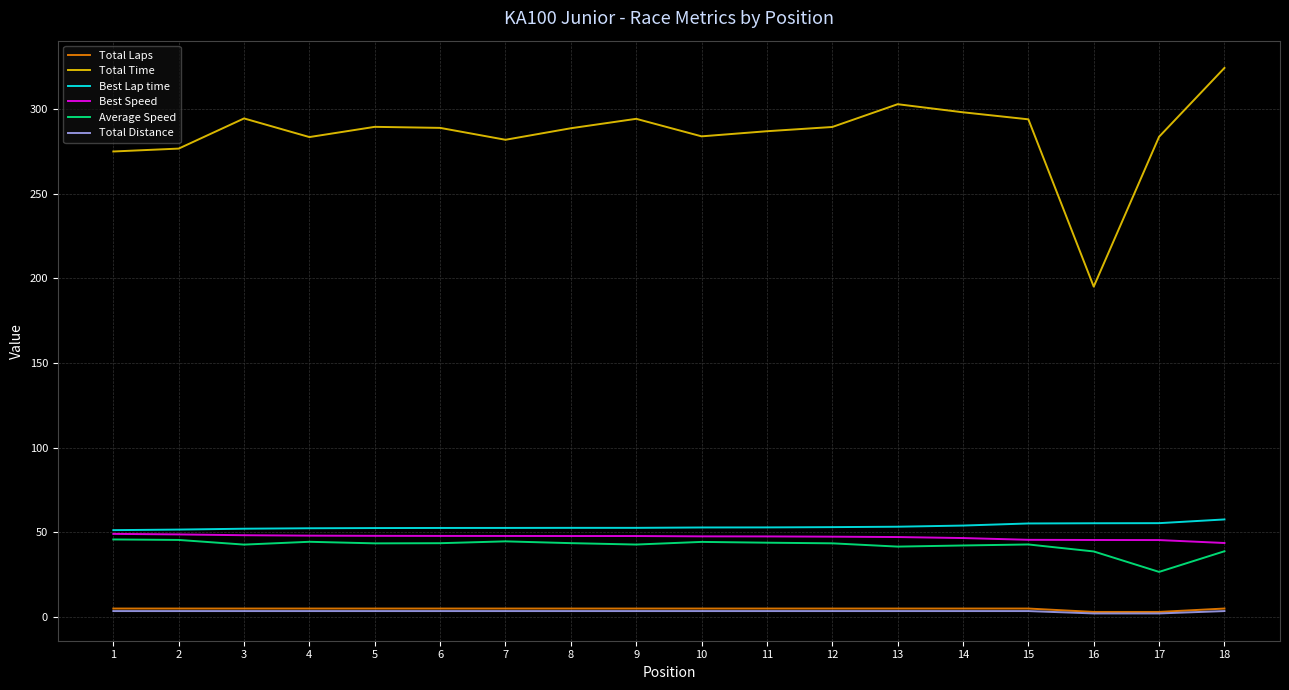

The Total Distance series shows 2.1 at 16. True or false?

True